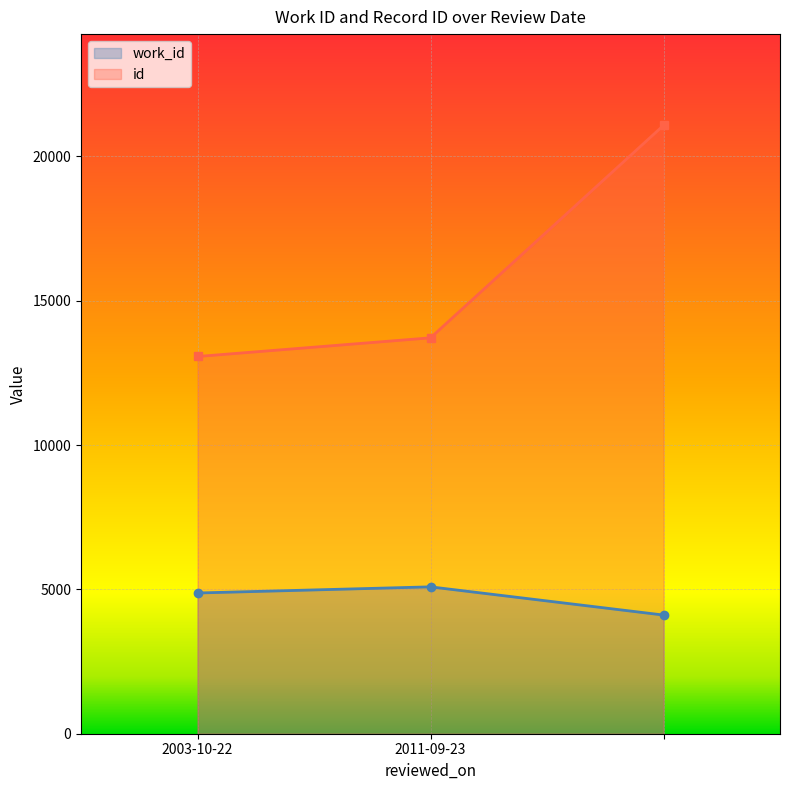

Which series changed the most between 2003-10-22 and ?

id